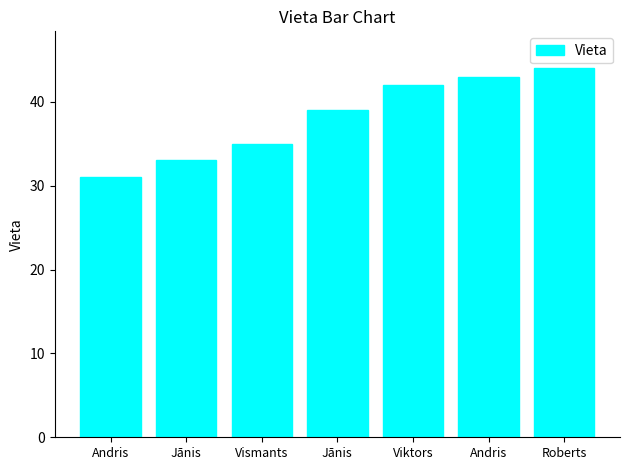

Reading left to right, transcribe all the data shown in this chart.

Andris=31	Jānis=33	Vismants=35	Jānis=39	Viktors=42	Andris=43	Roberts=44